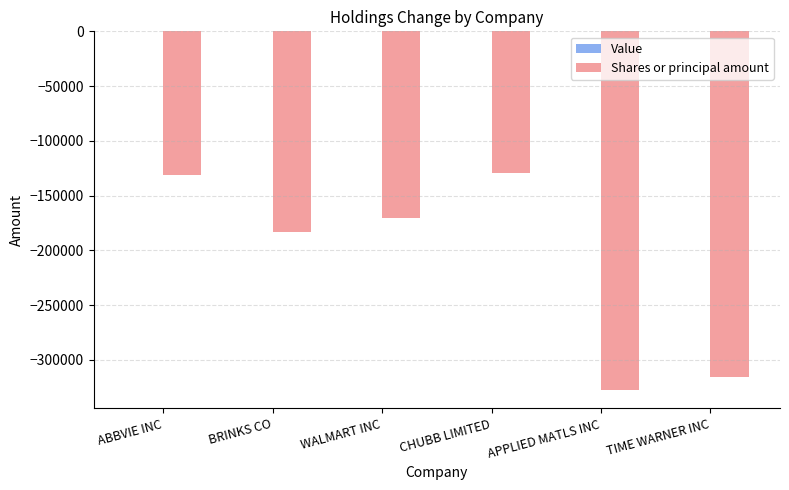

Reading left to right, transcribe all the data shown in this chart.

ABBVIE INC=-131060	BRINKS CO=-183304	WALMART INC=-170537	CHUBB LIMITED=-129418	APPLIED MATLS INC=-327818	TIME WARNER INC=-315774